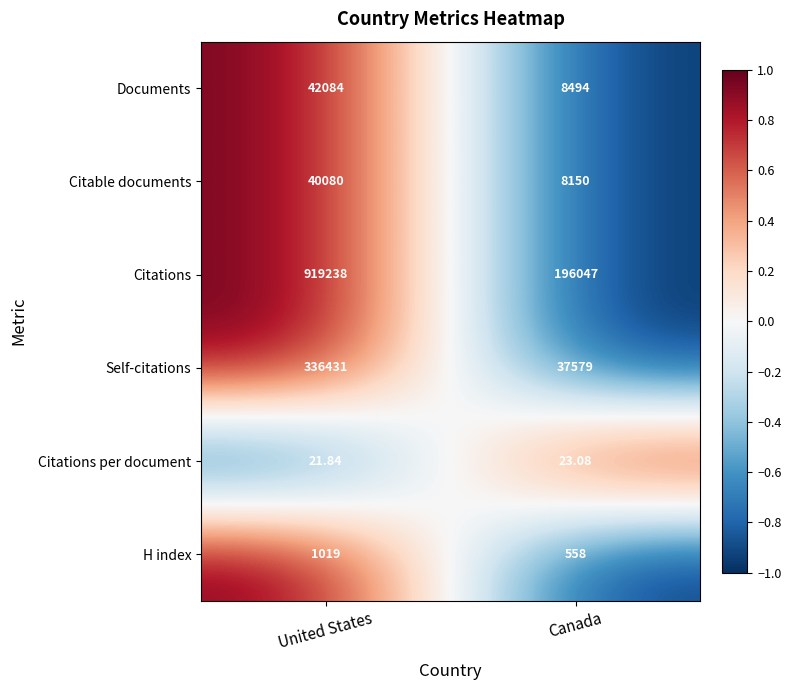

At which category is the sum across all series the highest?

United States